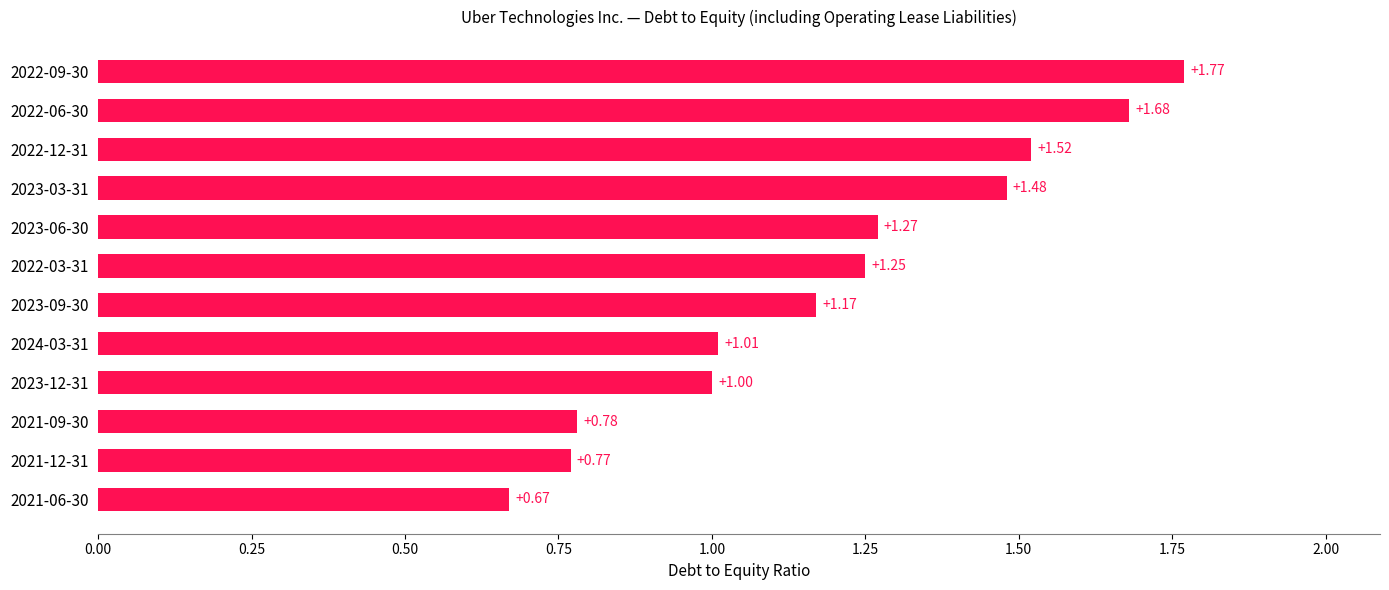

What is the change in value from 2023-12-31 to 2023-03-31?

+0.5